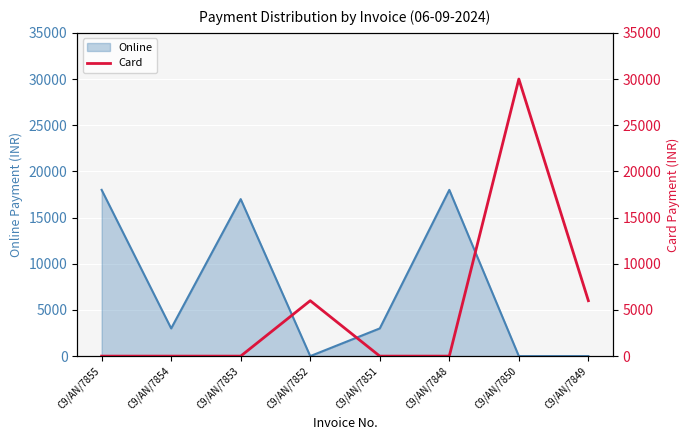

Is it true that Online equals 5234 at C9/AN/7854?

False